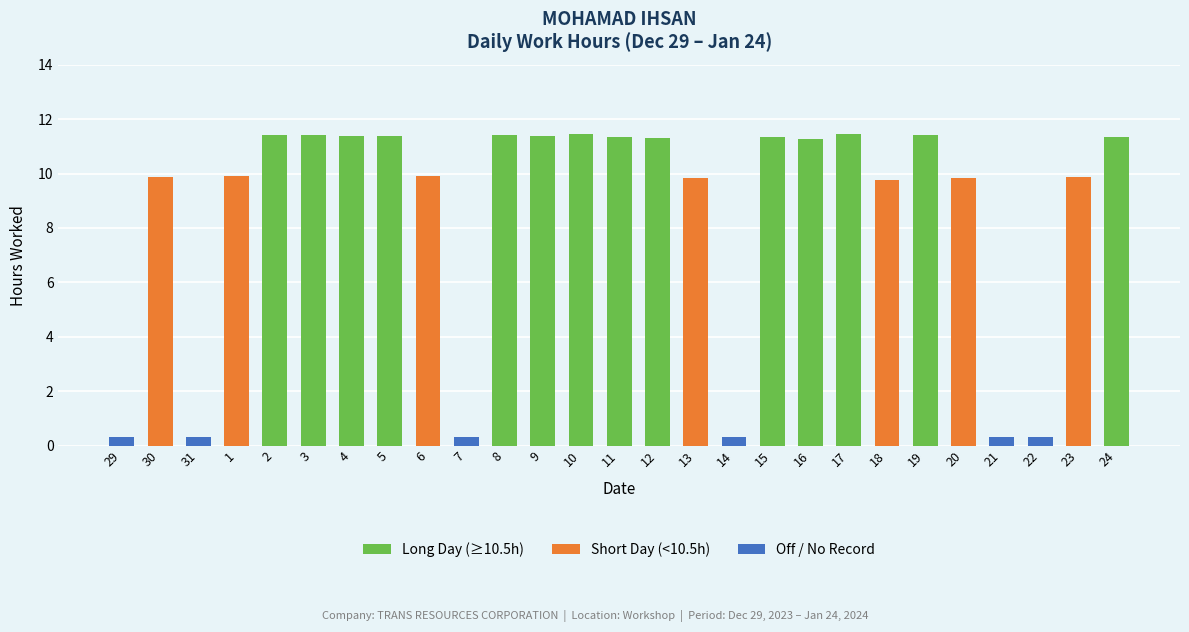

The value at 23 is 9.9. True or false?

True